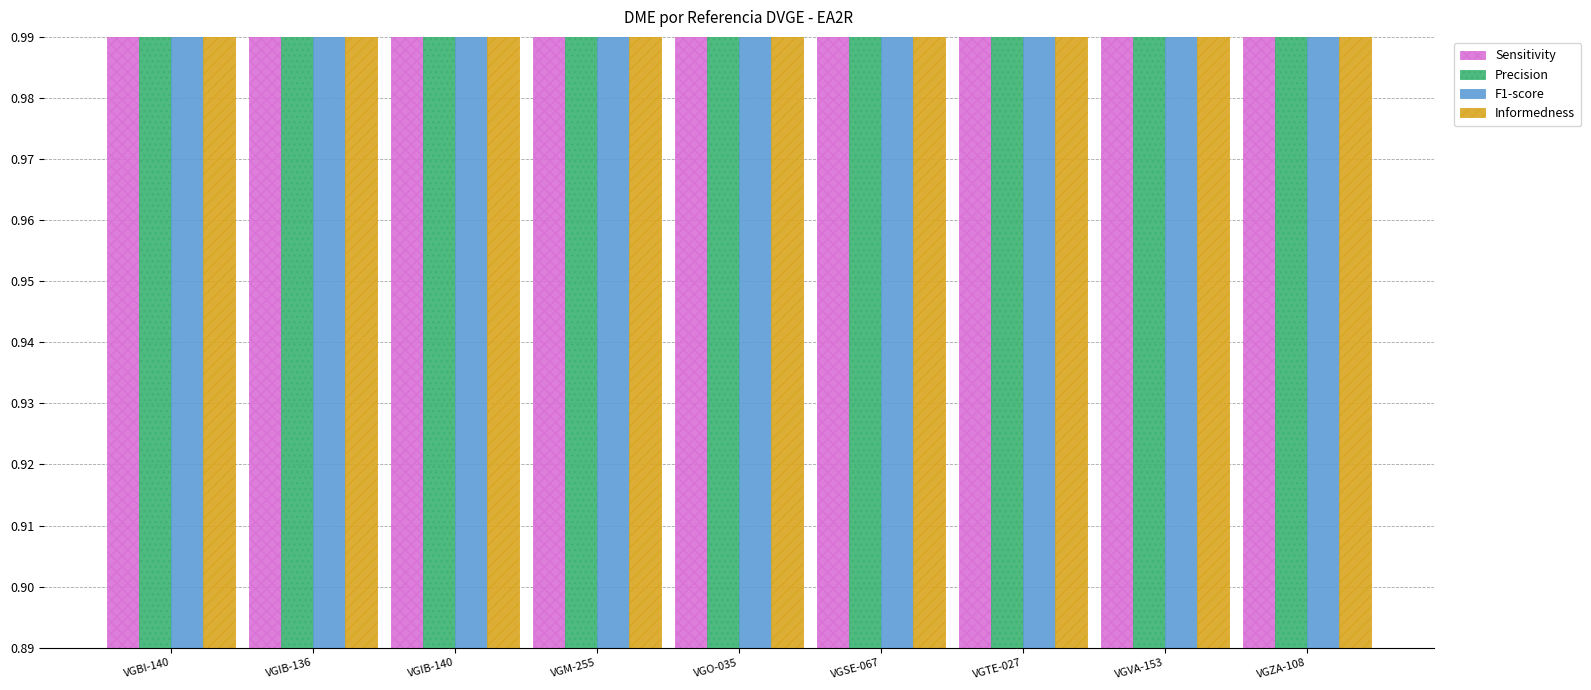

Rank the categories by Precision value from highest to lowest.

VGZA-108, VGBI-140, VGVA-153, VGTE-027, VGSE-067, VGO-035, VGM-255, VGIB-136, VGIB-140